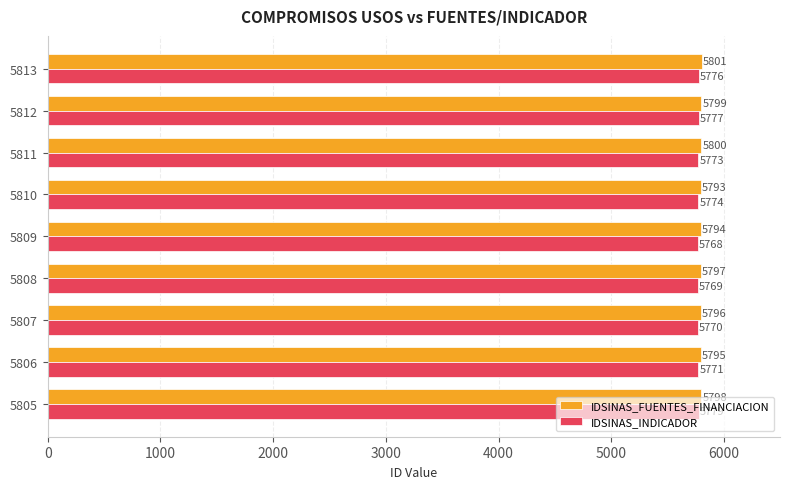

Which category has the lowest value across all series?

5809